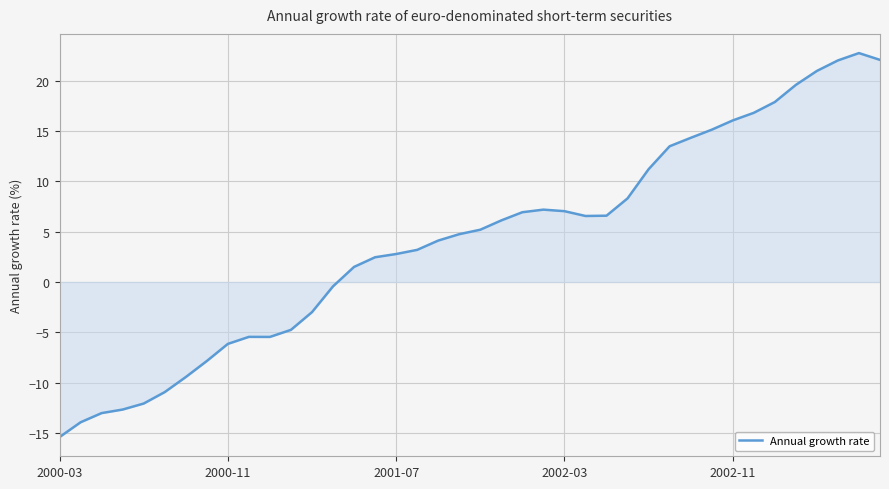

What is the greatest value displayed?

22.7